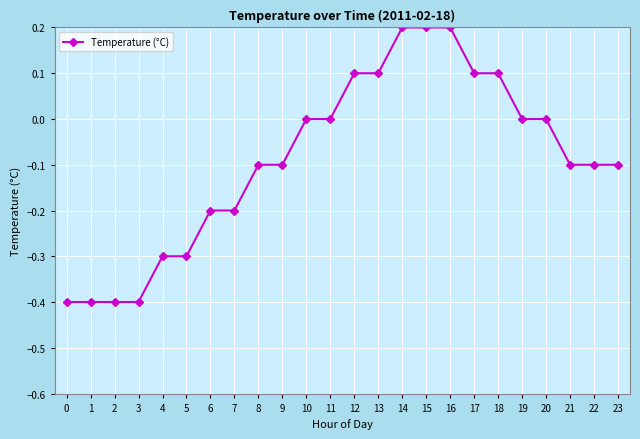

What is the value of the 1st point from the left?

-0.4